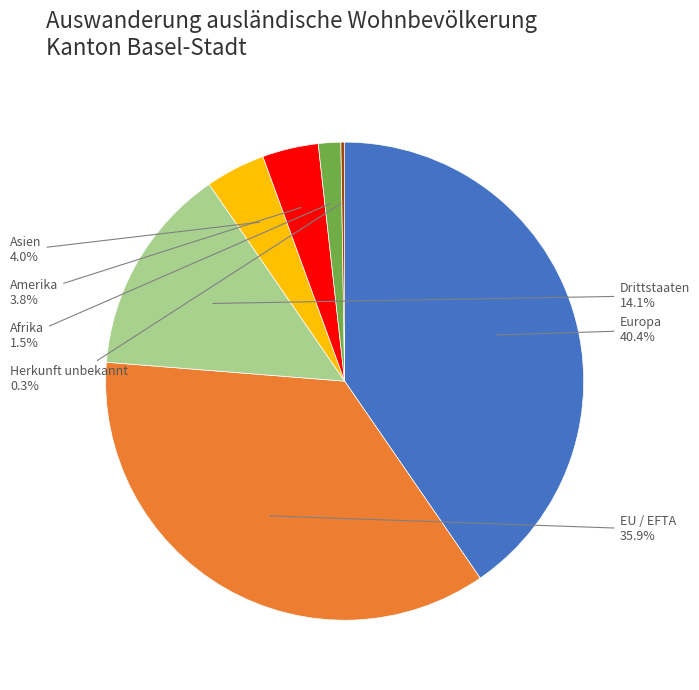

Which category has the biggest portion of the pie?

Europa